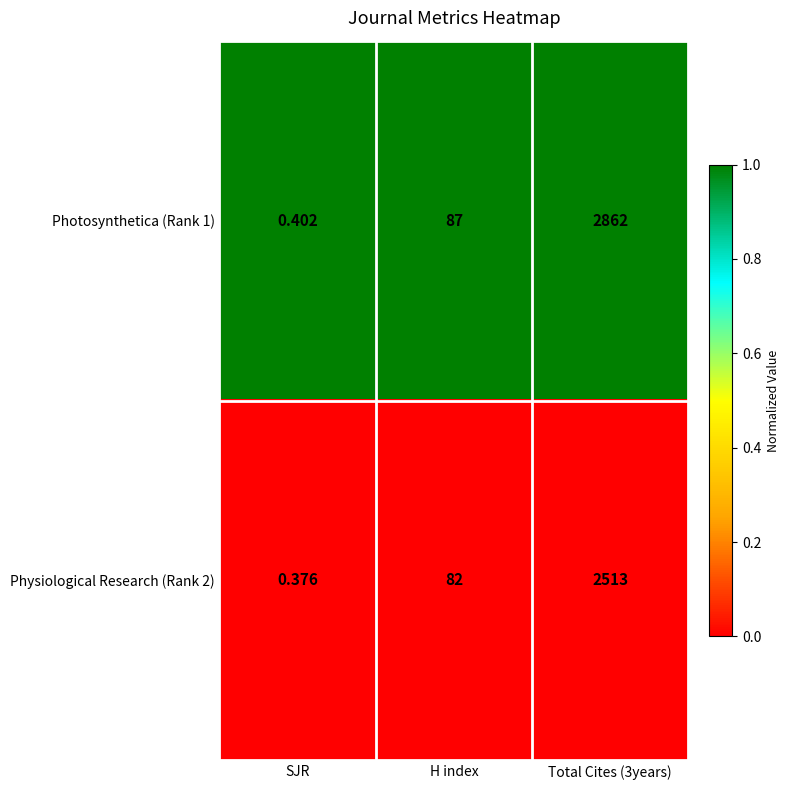

Count the number of data series in this chart.

2